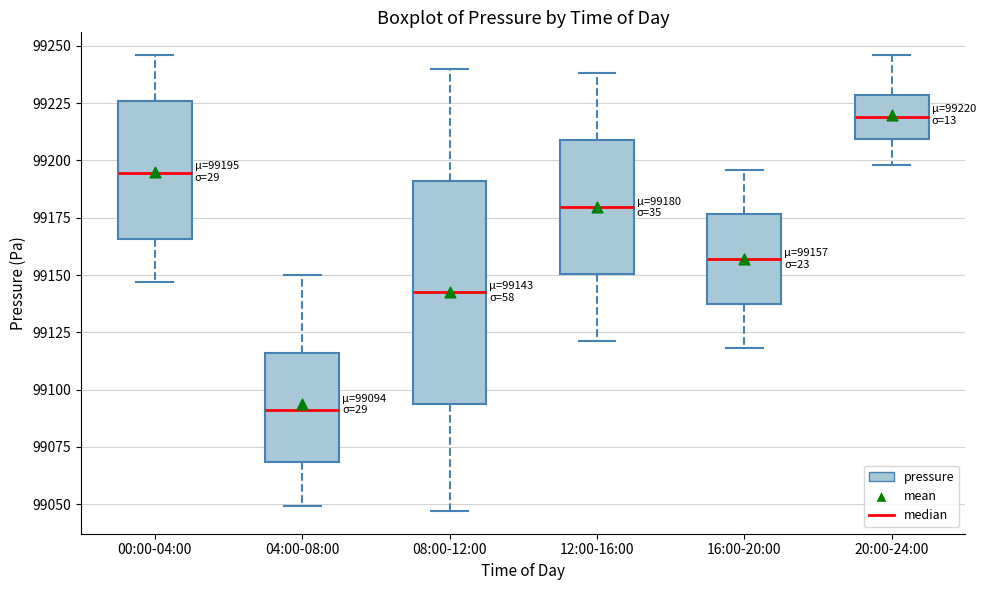

Which box has the lowest median line?

04:00-08:00